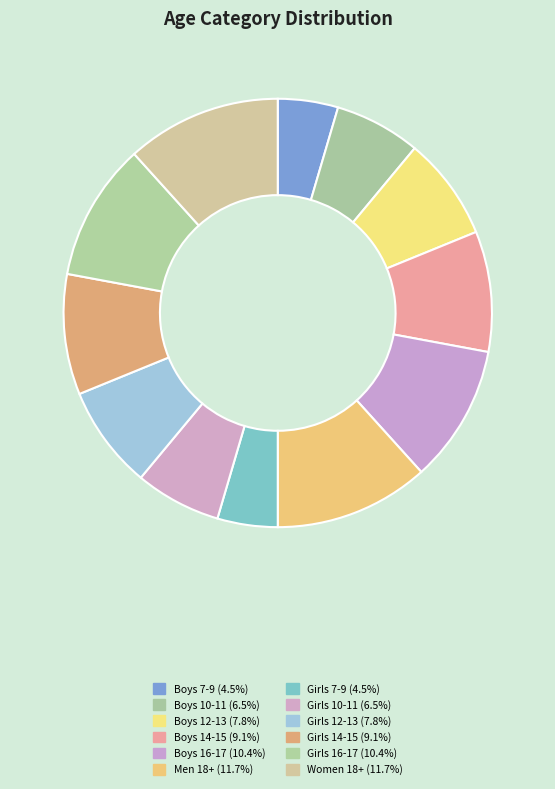

How many slices are in this pie chart?

12